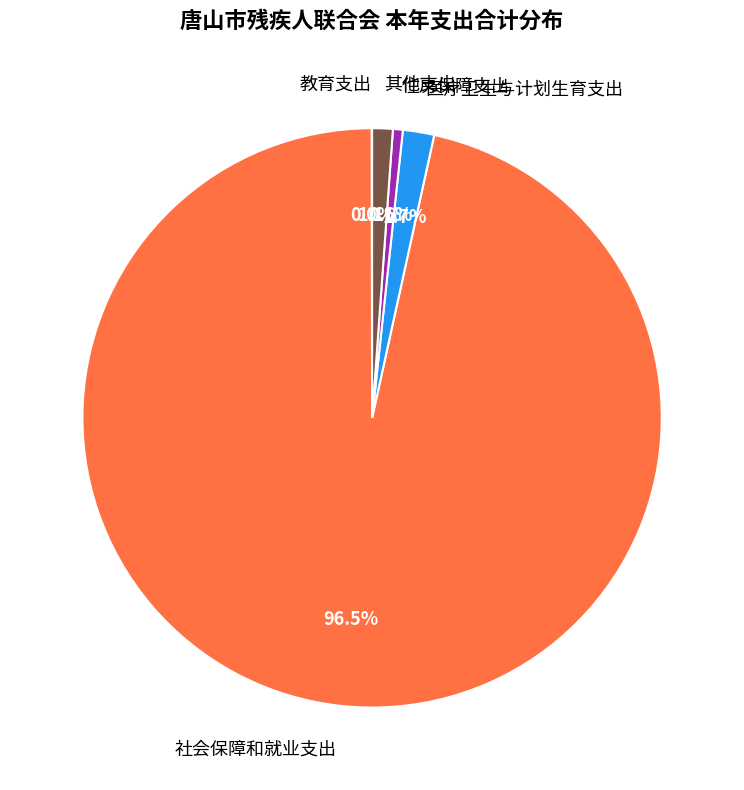

Is there any slice that represents more than half of the pie?

Yes